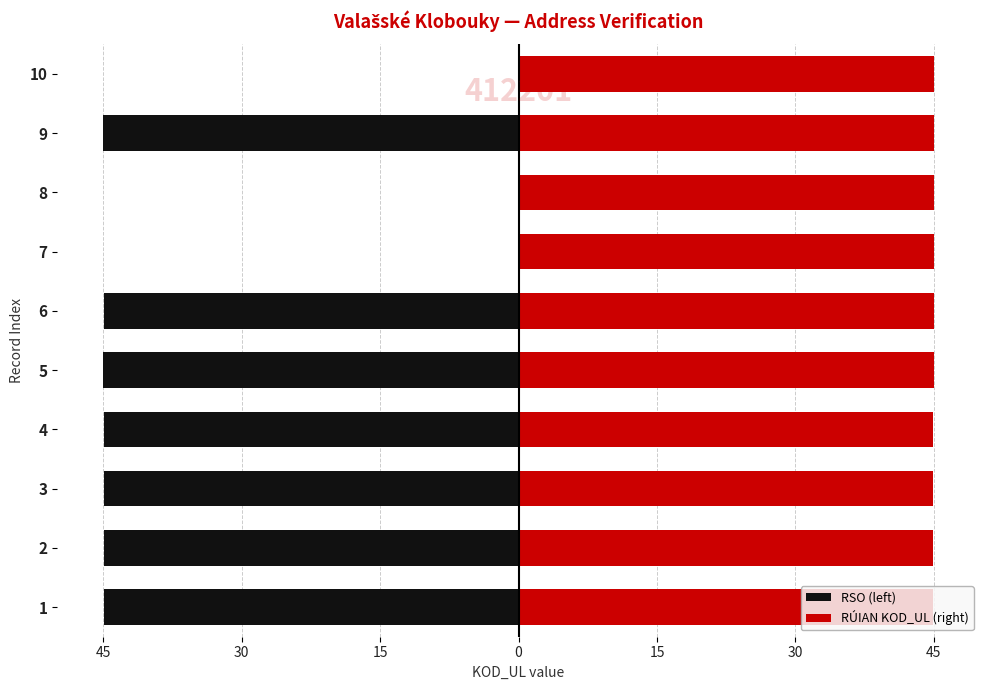

At how many categories does at least one series exceed -38?

10